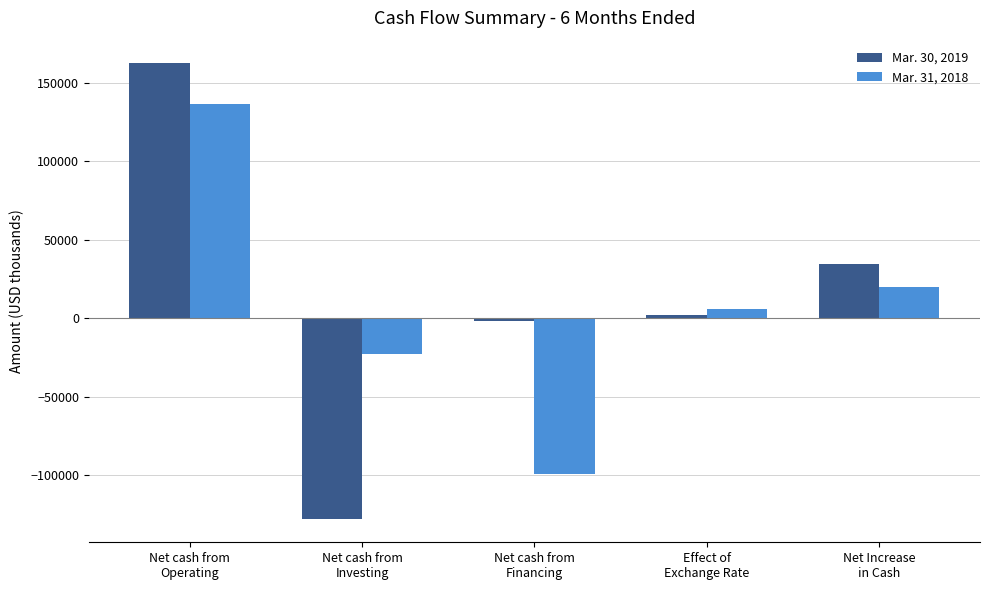

What is the total value across all series at Net cash from
Operating?

298942